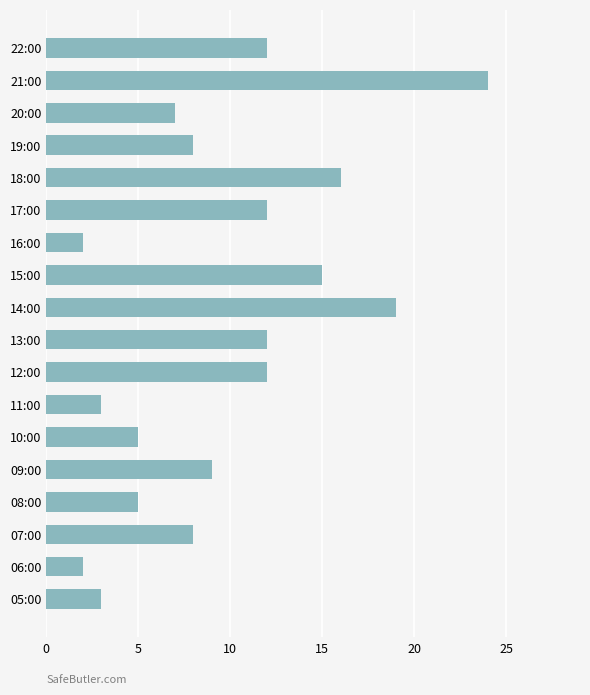

Reading bottom to top, extract all data points from this chart.

05:00=3	06:00=2	07:00=8	08:00=5	09:00=9	10:00=5	11:00=3	12:00=12	13:00=12	14:00=19	15:00=15	16:00=2	17:00=12	18:00=16	19:00=8	20:00=7	21:00=24	22:00=12